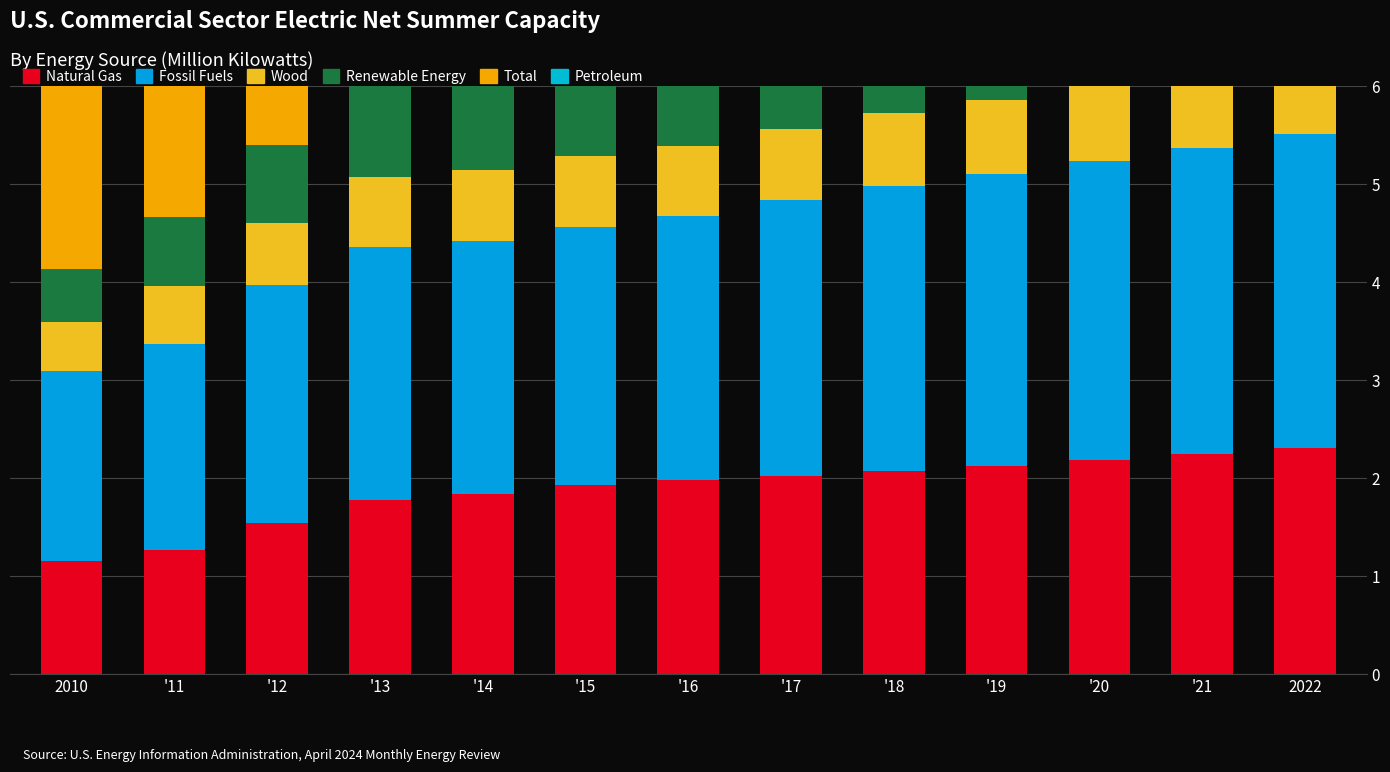

What value does the Natural Gas series have at '13?

1.8